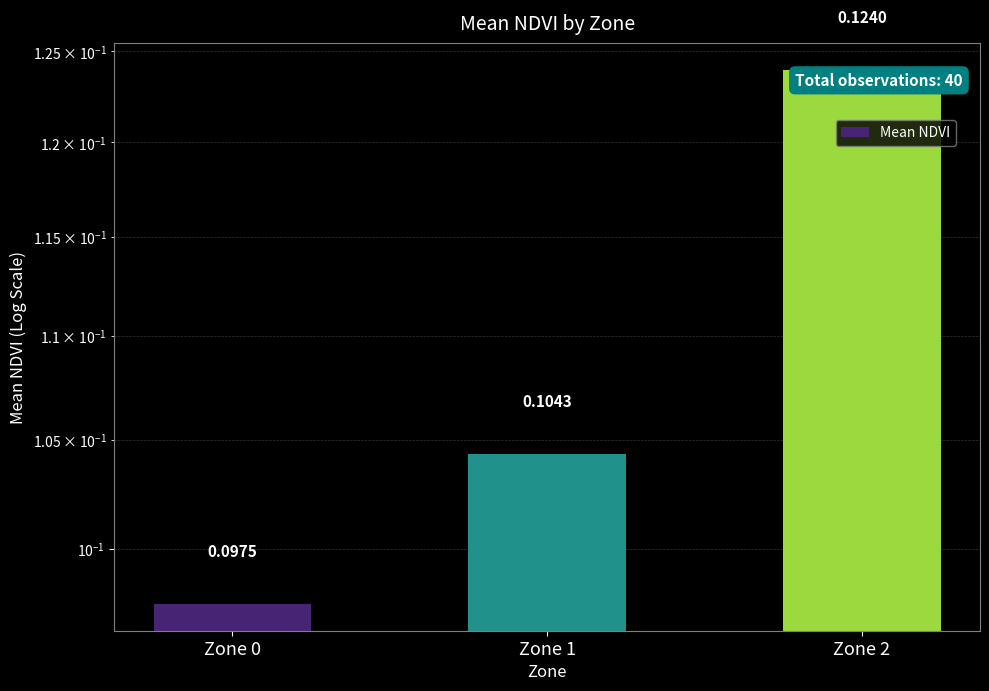

Rank the categories by value from lowest to highest.

Zone 0, Zone 1, Zone 2